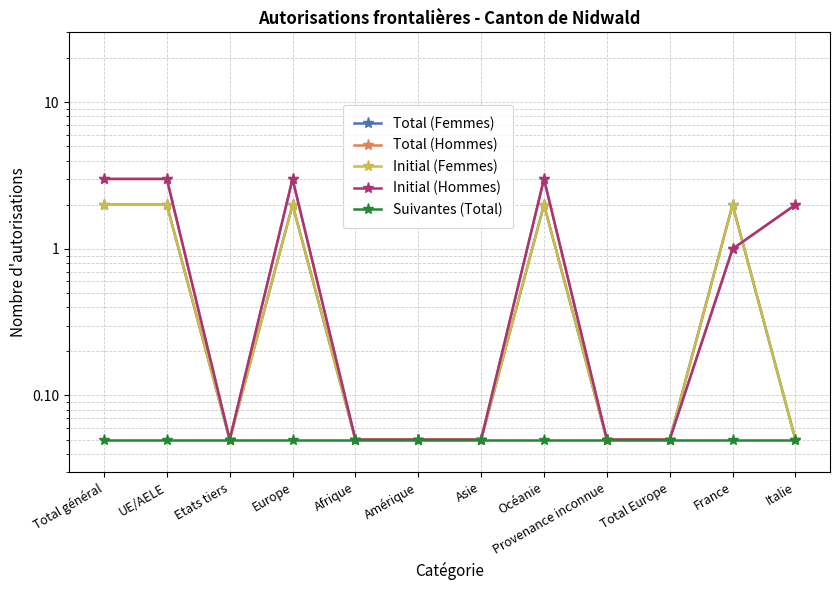

What is the maximum value shown in the chart?

3.0